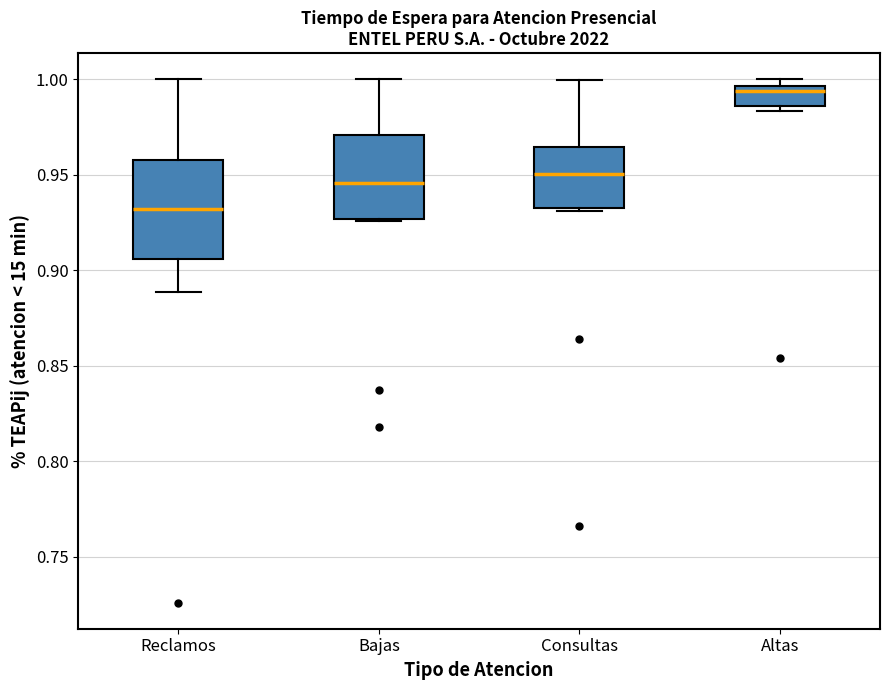

Reading left to right, transcribe this box plot: for each box, give where its median line is, the range the box spans, and where its two whiskers end, as read against the y-axis. The values are not printed on the chart, so give them approximately, as read against the axis.

Reclamos: median 0.930, box 0.905 to 0.960, whiskers 0.890 to 1.000
Bajas: median 0.945, box 0.925 to 0.970, whiskers 0.925 to 1.000
Consultas: median 0.950, box 0.930 to 0.965, whiskers 0.930 (just below the box's lower edge) to 1.000
Altas: median 0.995 (just below the box's upper edge), box 0.985 to 0.995, whiskers 0.985 (just below the box's lower edge) to 1.000